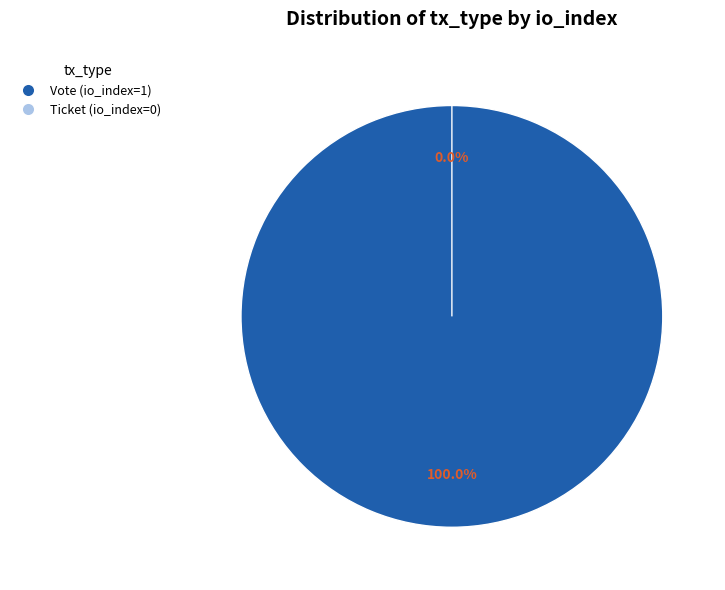

To the nearest percent, what percentage of the pie is Vote (io_index=1)?

100%